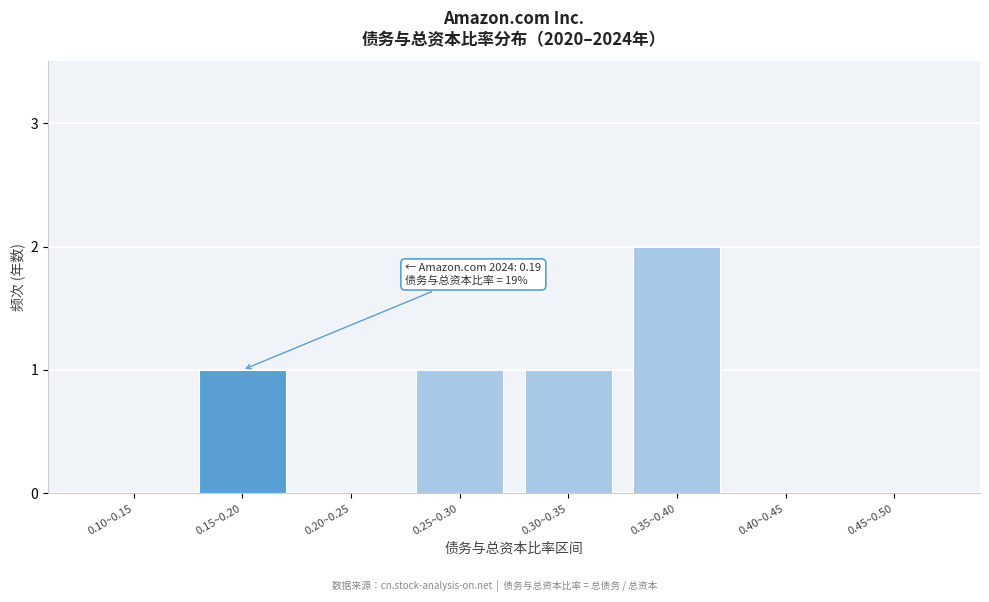

Reading left to right, extract all data points from this chart.

0.10~0.15=0	0.15~0.20=1	0.20~0.25=0	0.25~0.30=1	0.30~0.35=1	0.35~0.40=2	0.40~0.45=0	0.45~0.50=0